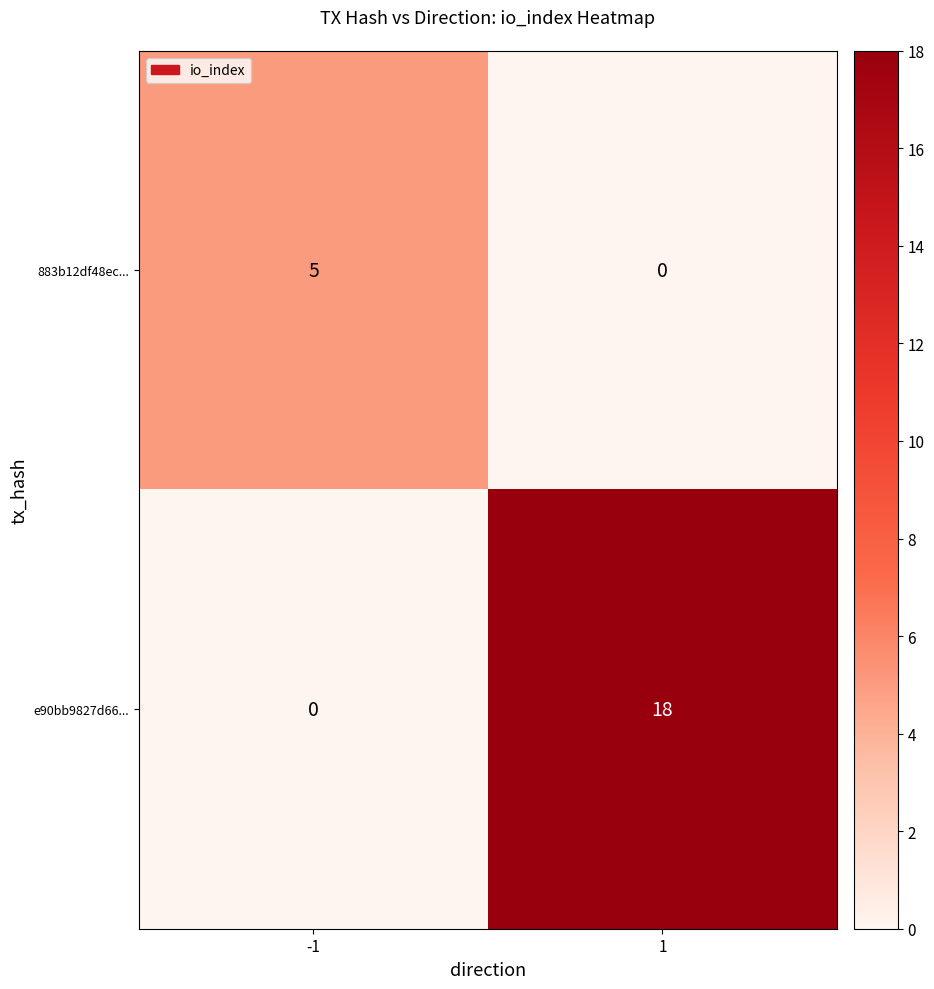

What is the maximum value shown in the chart?

18